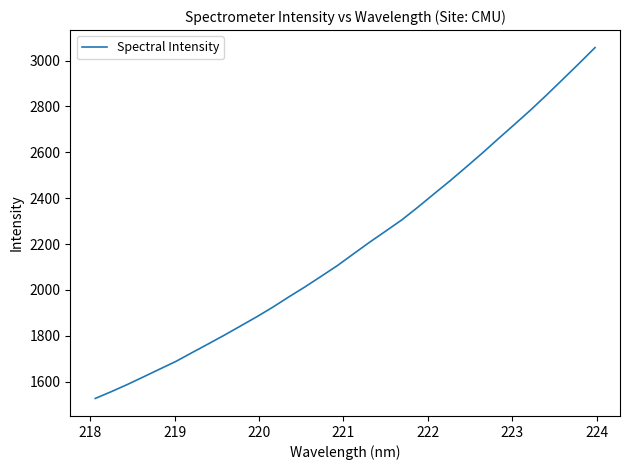

True or false: the data has more than 2 interior local peaks.

False